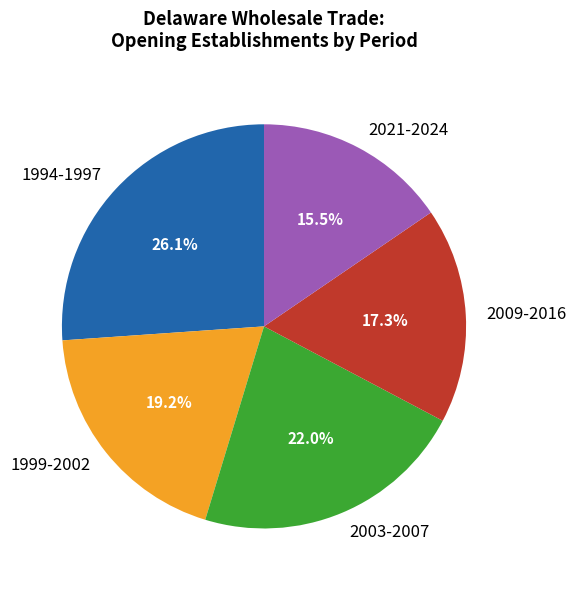

To the nearest percent, what is the difference between the largest and smallest slice percentages?

11%